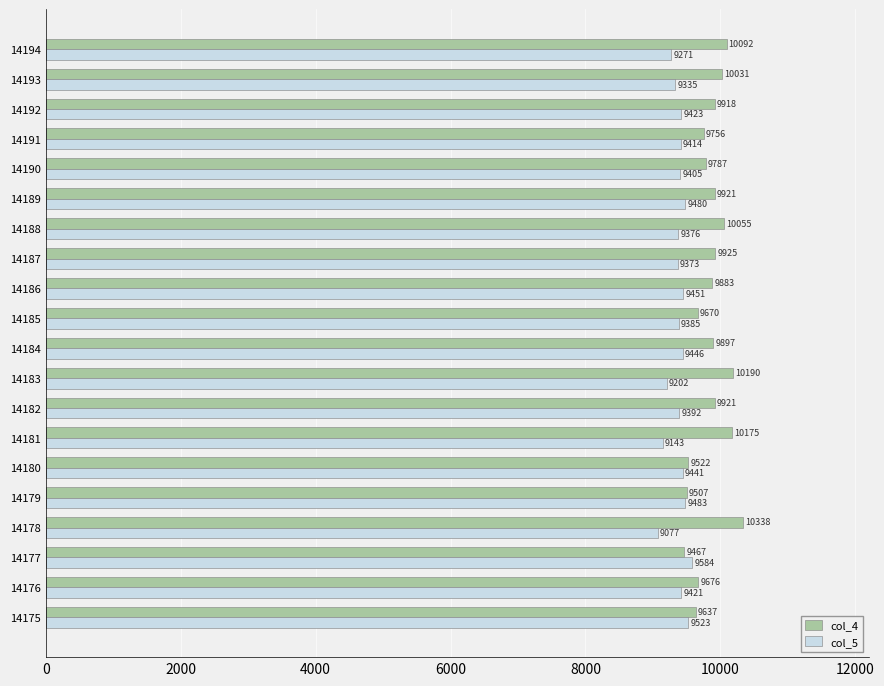

The value of col_5 at 14180 is 9441. True or false?

True